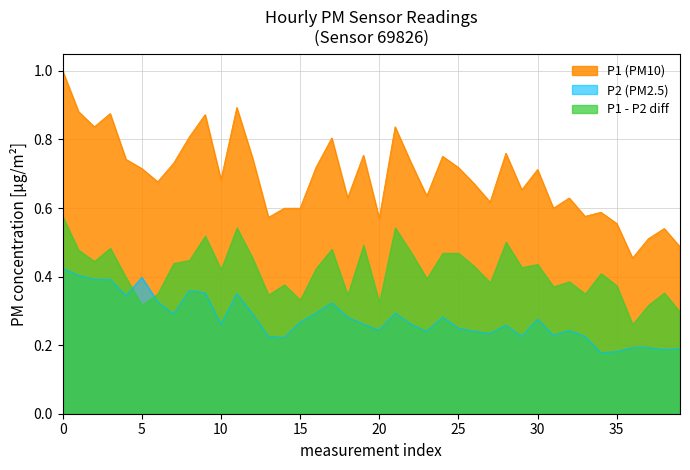

What are all the series names shown in the legend?

P1 (PM10), P2 (PM2.5), P1 - P2 diff